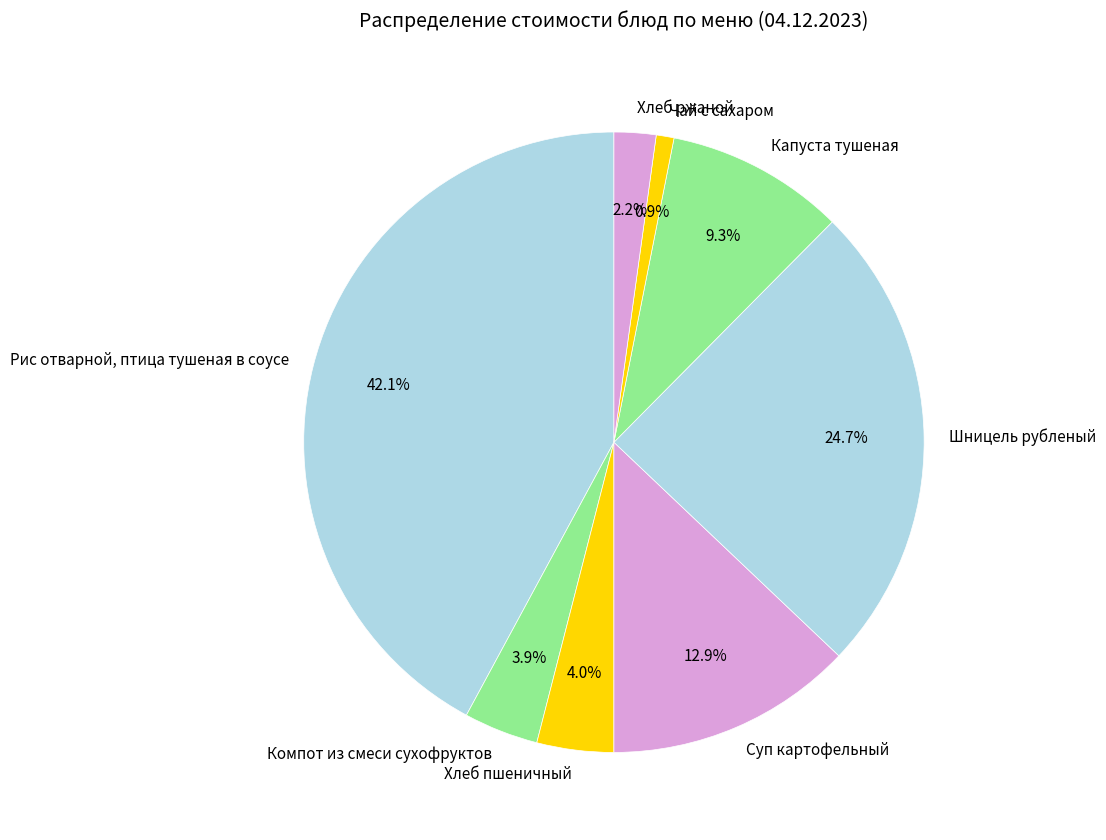

To the nearest percent, what is the average slice percentage?

12%